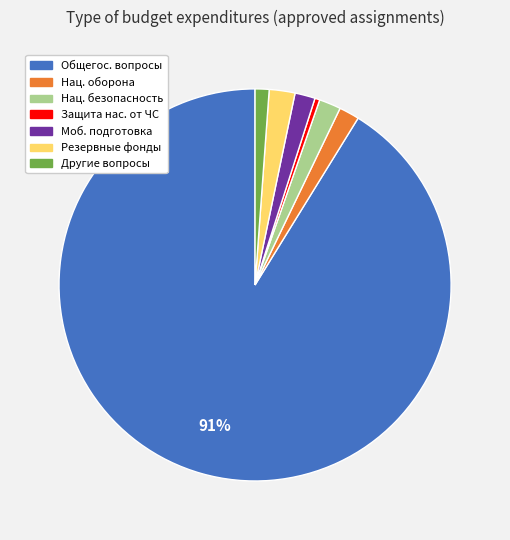

To the nearest percent, what is the average slice percentage?

14%